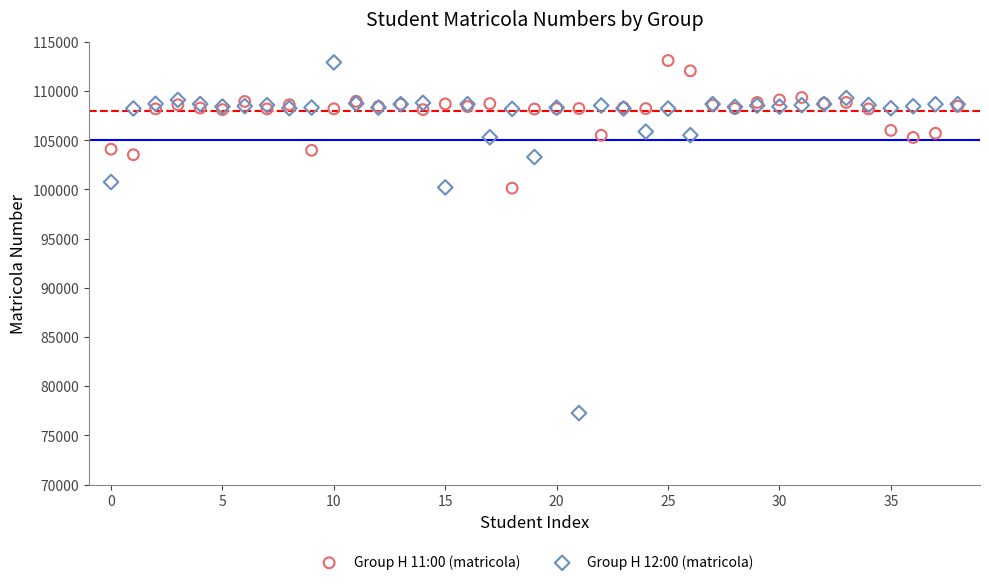

Which series has the widest spread of Y values?

Group H 12:00 (matricola)